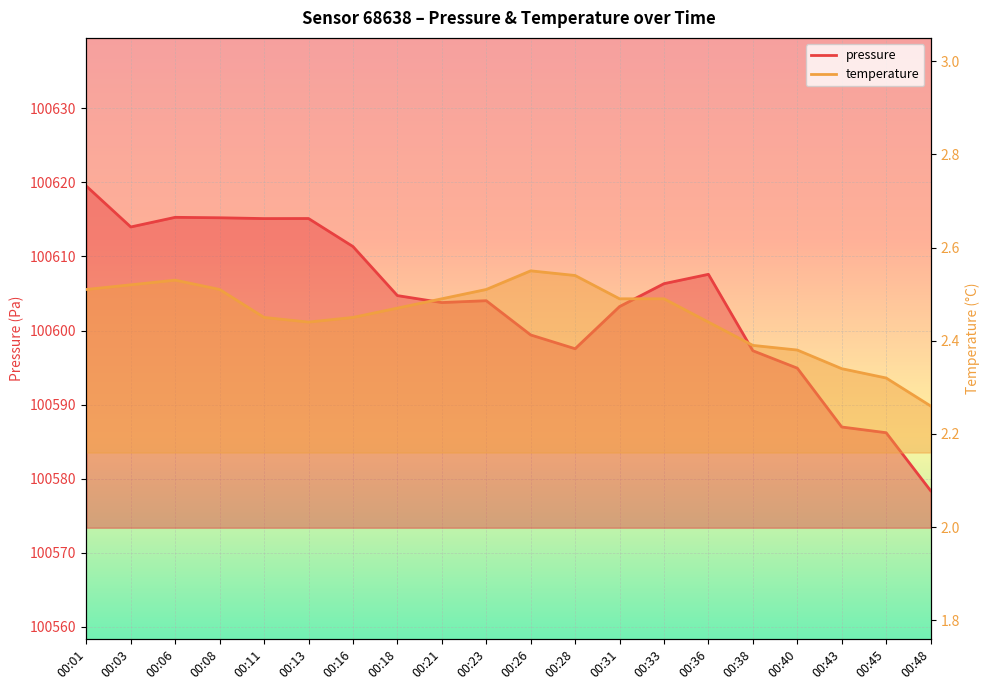

What is the average value of the temperature series?

2.5